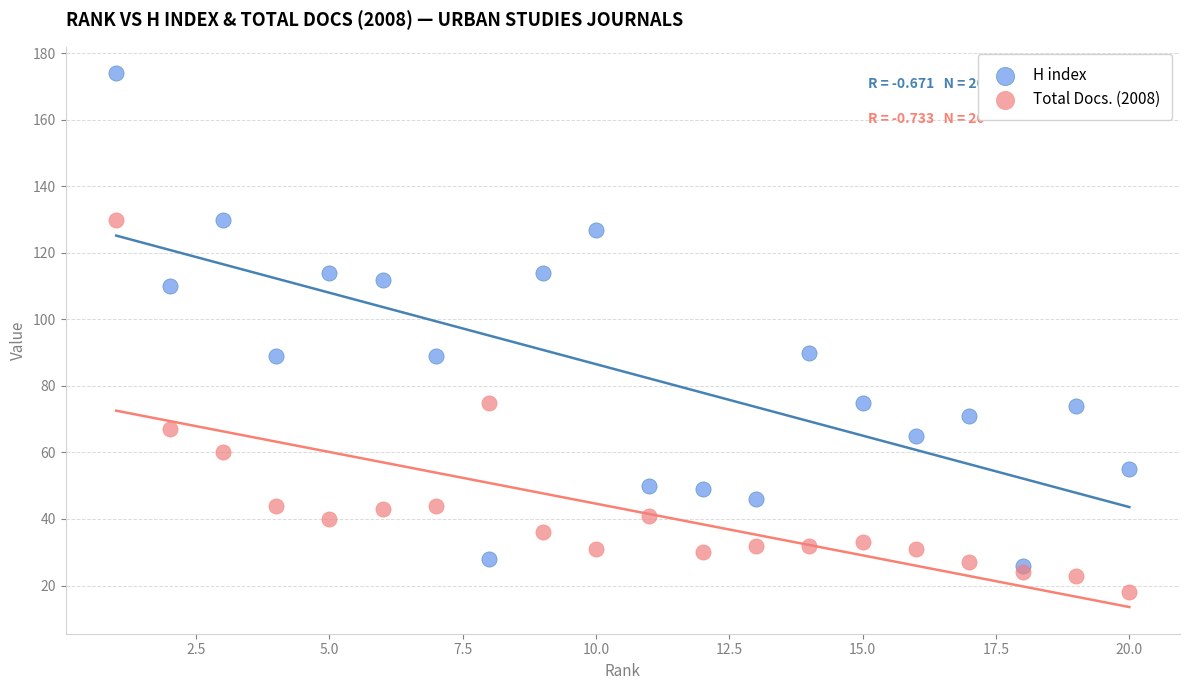

Which series has the largest Y range (max minus min)?

H index